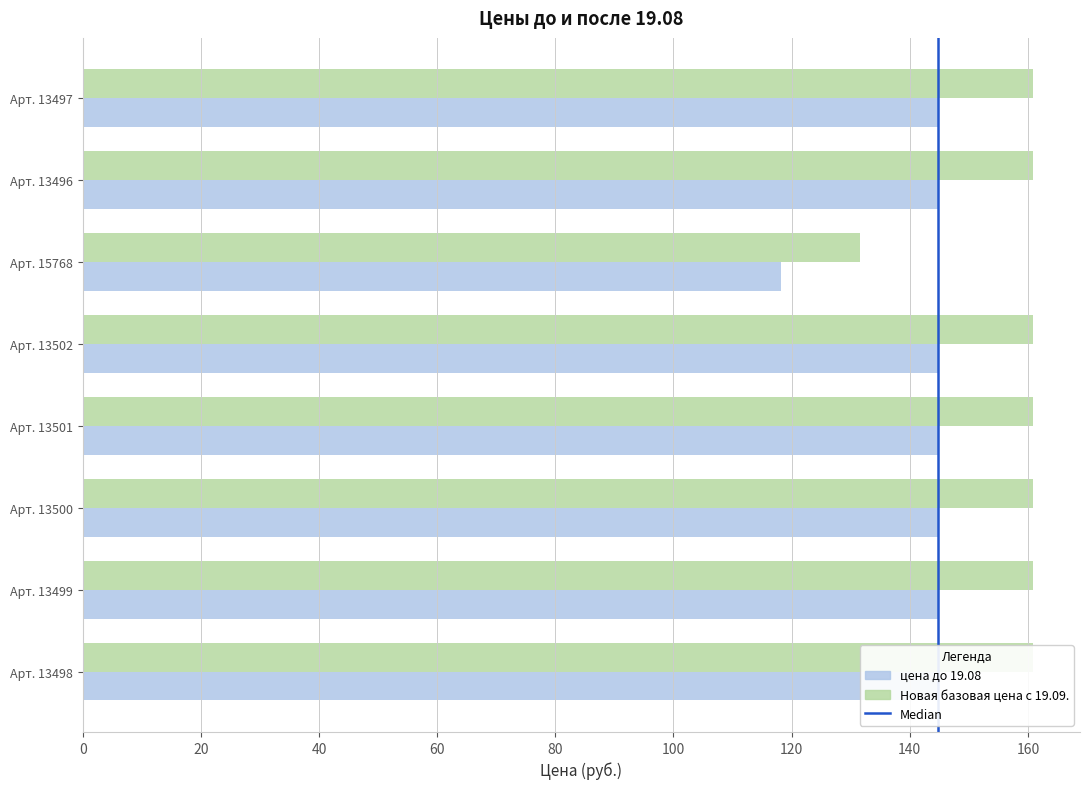

At which label is Новая базовая цена с 19.09. closest to 146?

Арт. 15768